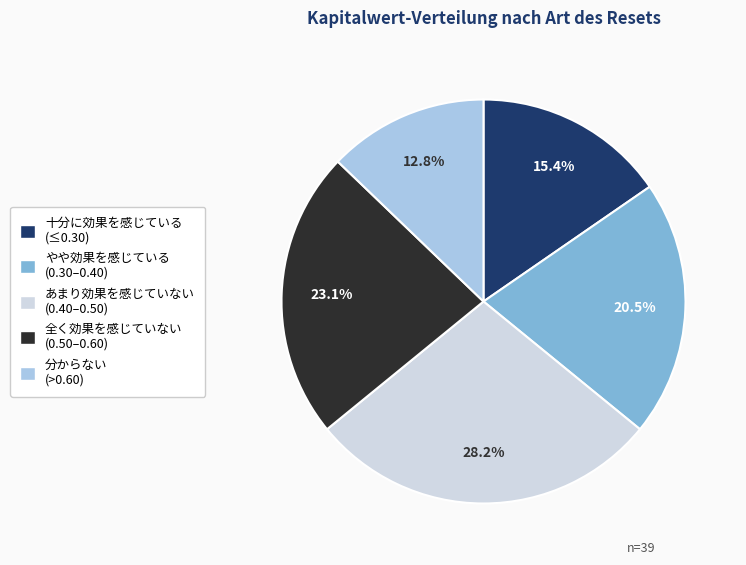

How many segments does this pie chart have?

5